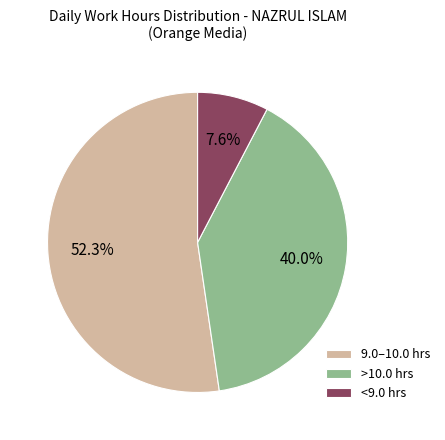

Combined, what portion of the pie is 9.0–10.0 hrs and <9.0 hrs?

60.0%